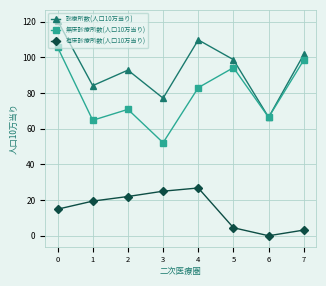

What is the difference between the highest and lowest values at 0?

105.7